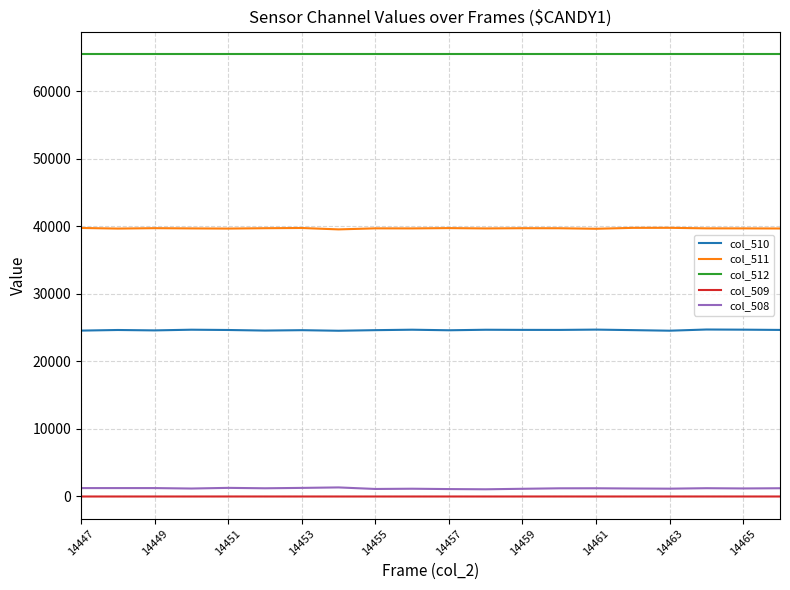

Which series has the largest total across all categories?

col_512